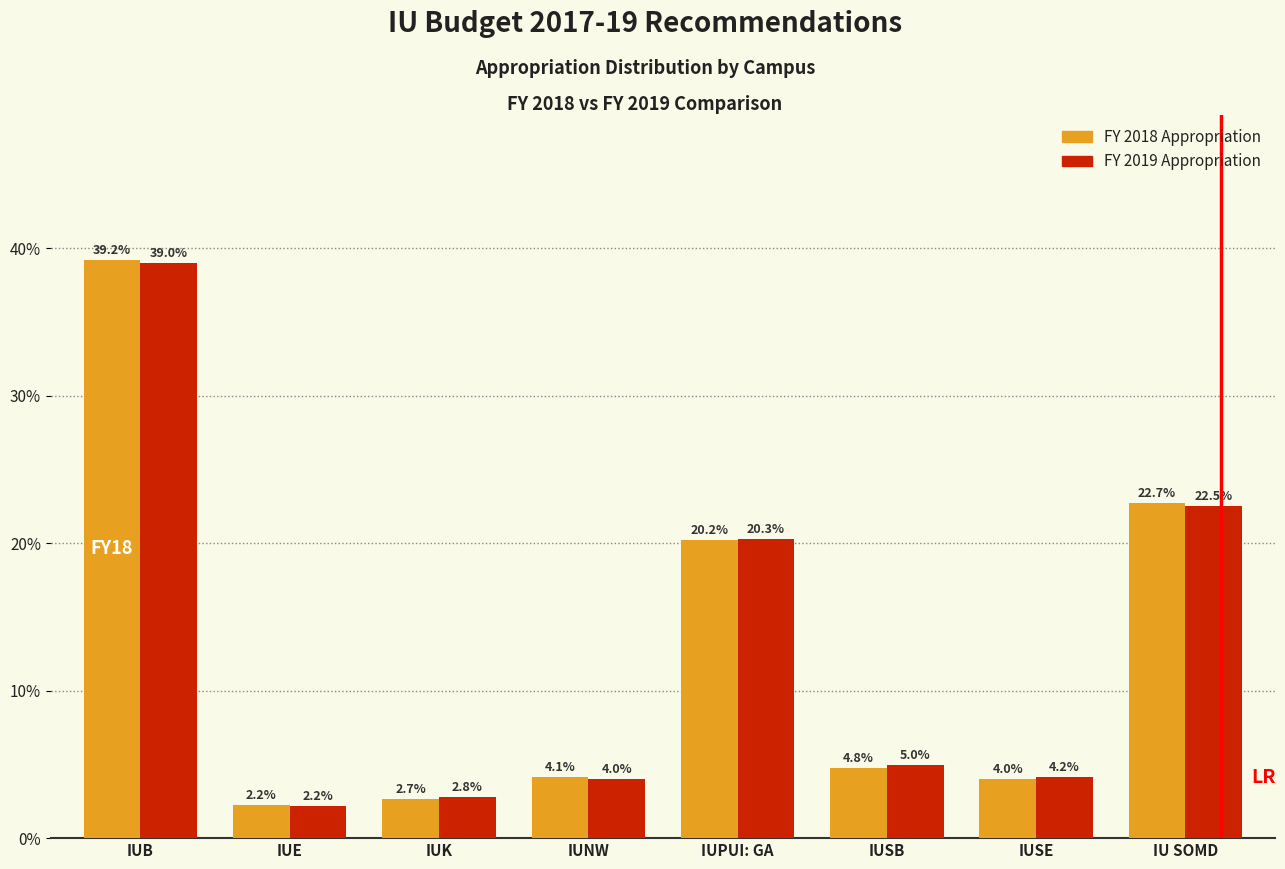

Reading right to left, what are all the values shown in this chart?

FY 2018 Appropriation: 22.7	4.0	4.8	20.2	4.1	2.7	2.2	39.2
FY 2019 Appropriation: 22.5	4.2	5.0	20.3	4.0	2.8	2.2	39.0